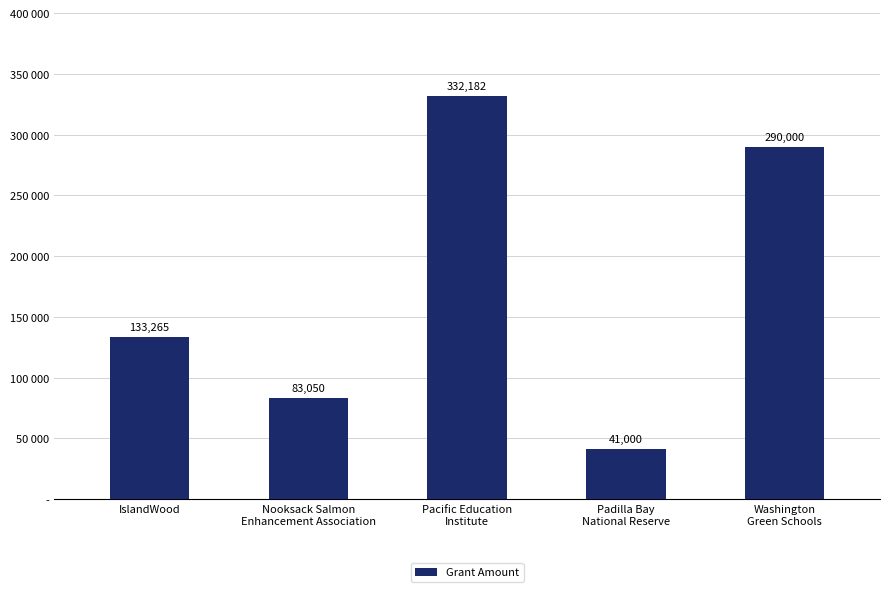

What is the difference between the second highest and minimum values?

249000